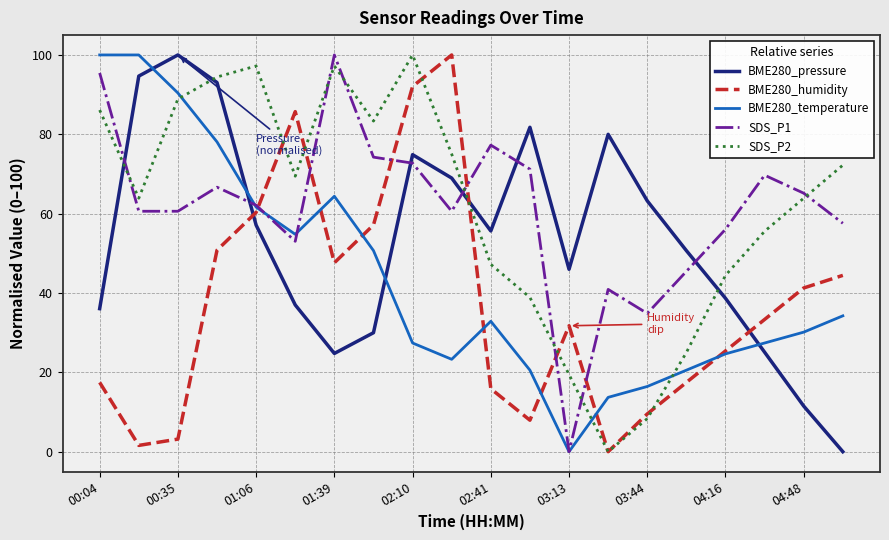

How many lines are shown in the chart?

5